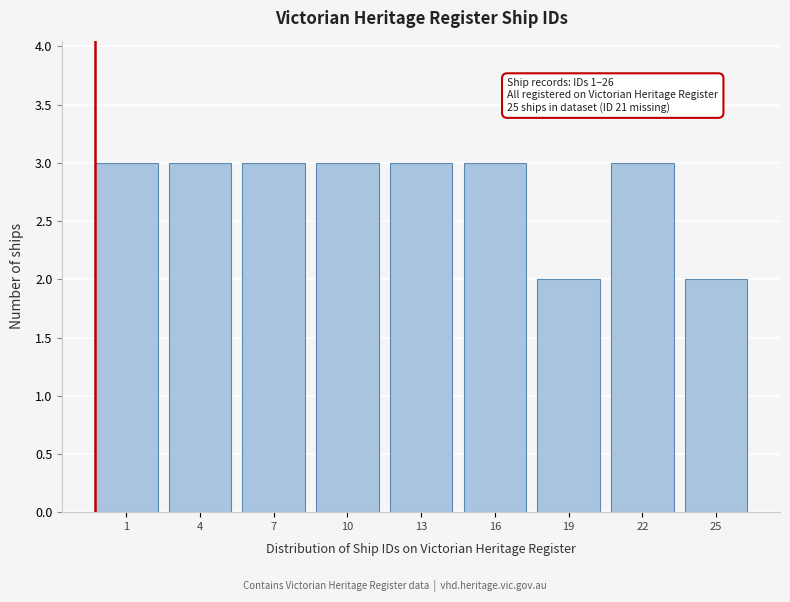

Reading right to left, list all the values displayed in this chart.

2	3	2	3	3	3	3	3	3